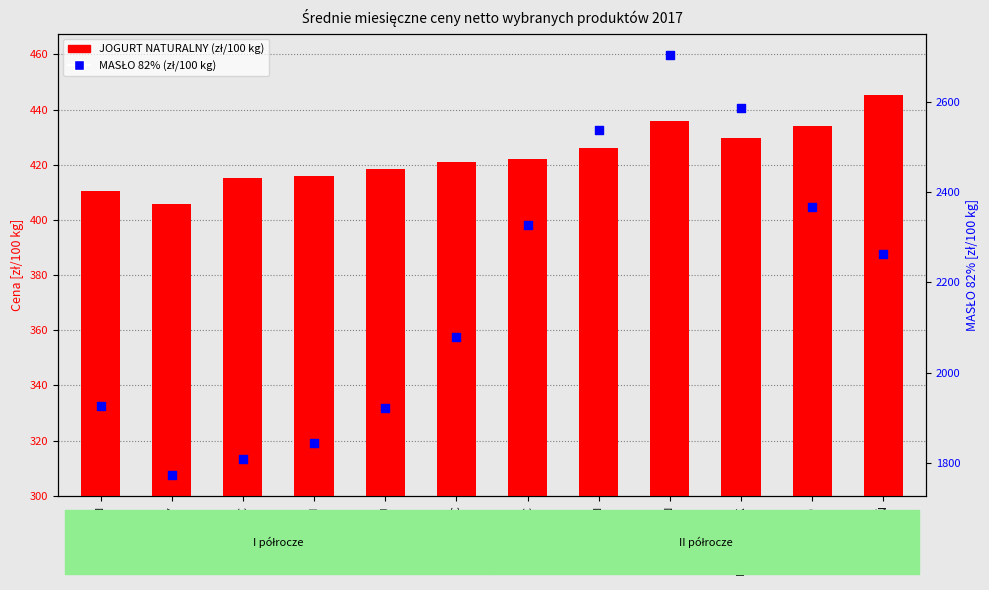

Which series has the largest total across all categories?

MASŁO 82%